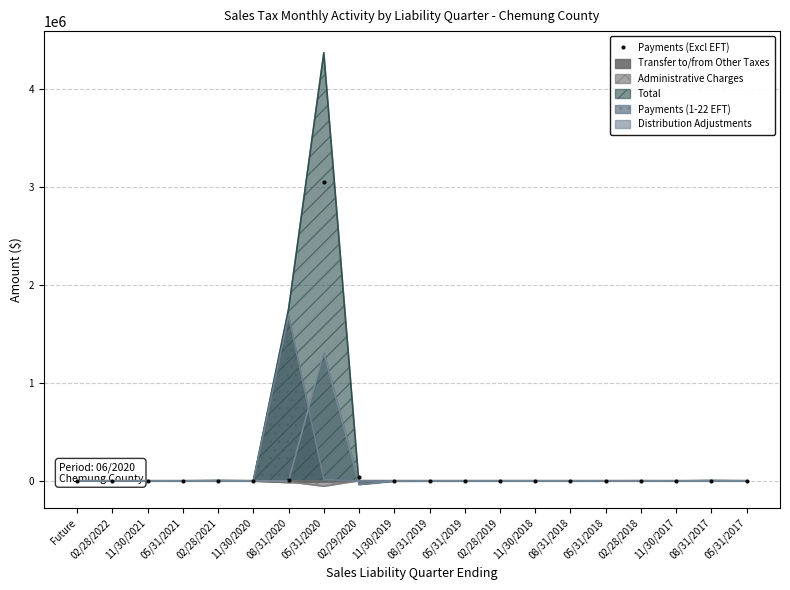

Between 08/31/2020 and 02/28/2022, which is larger?

08/31/2020